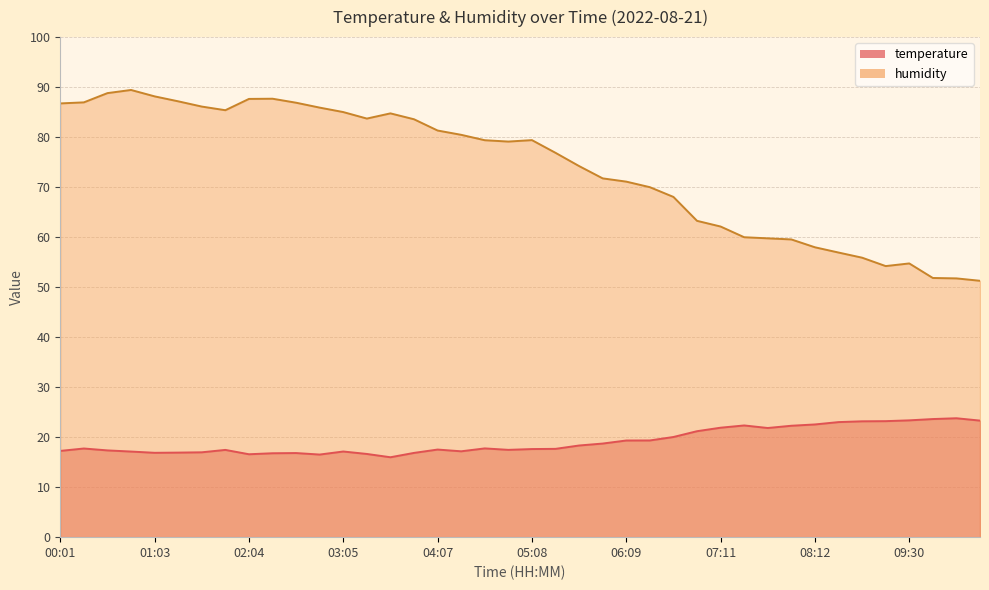

Where is temperature nearest to the value 19?

05:54